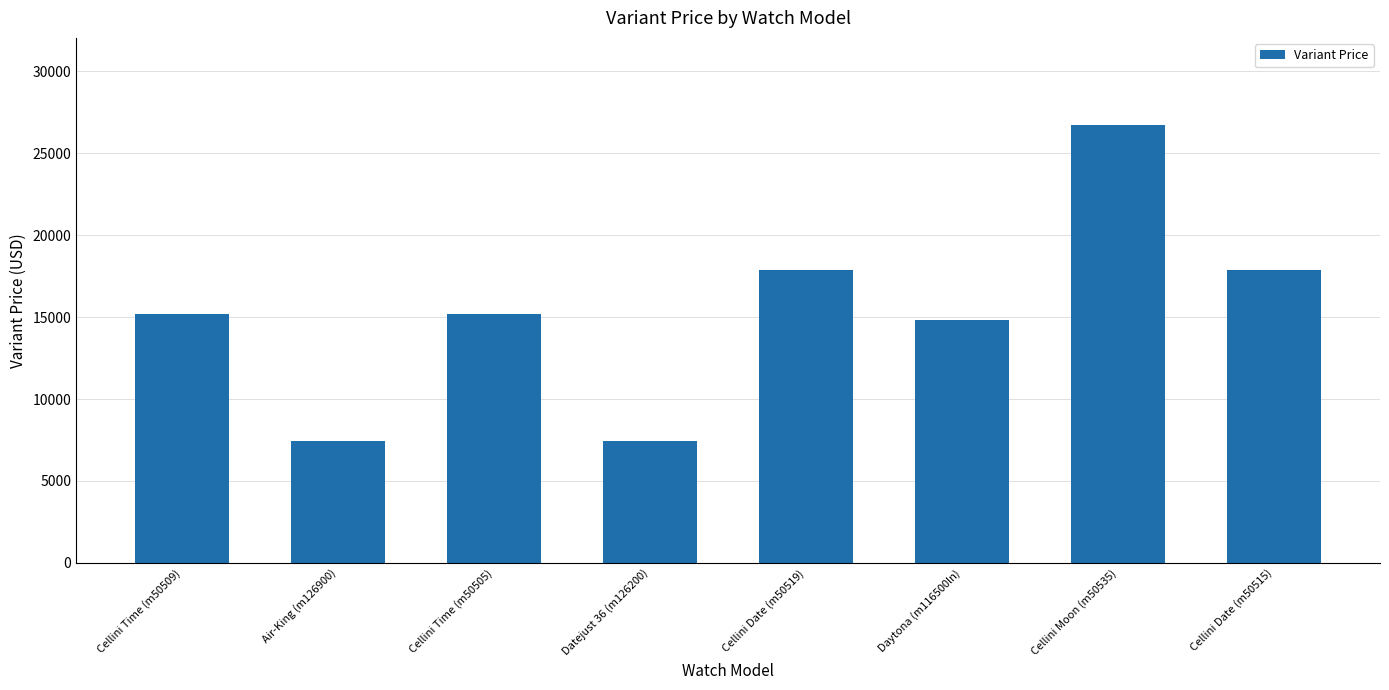

How many data points are less than 15200?

3